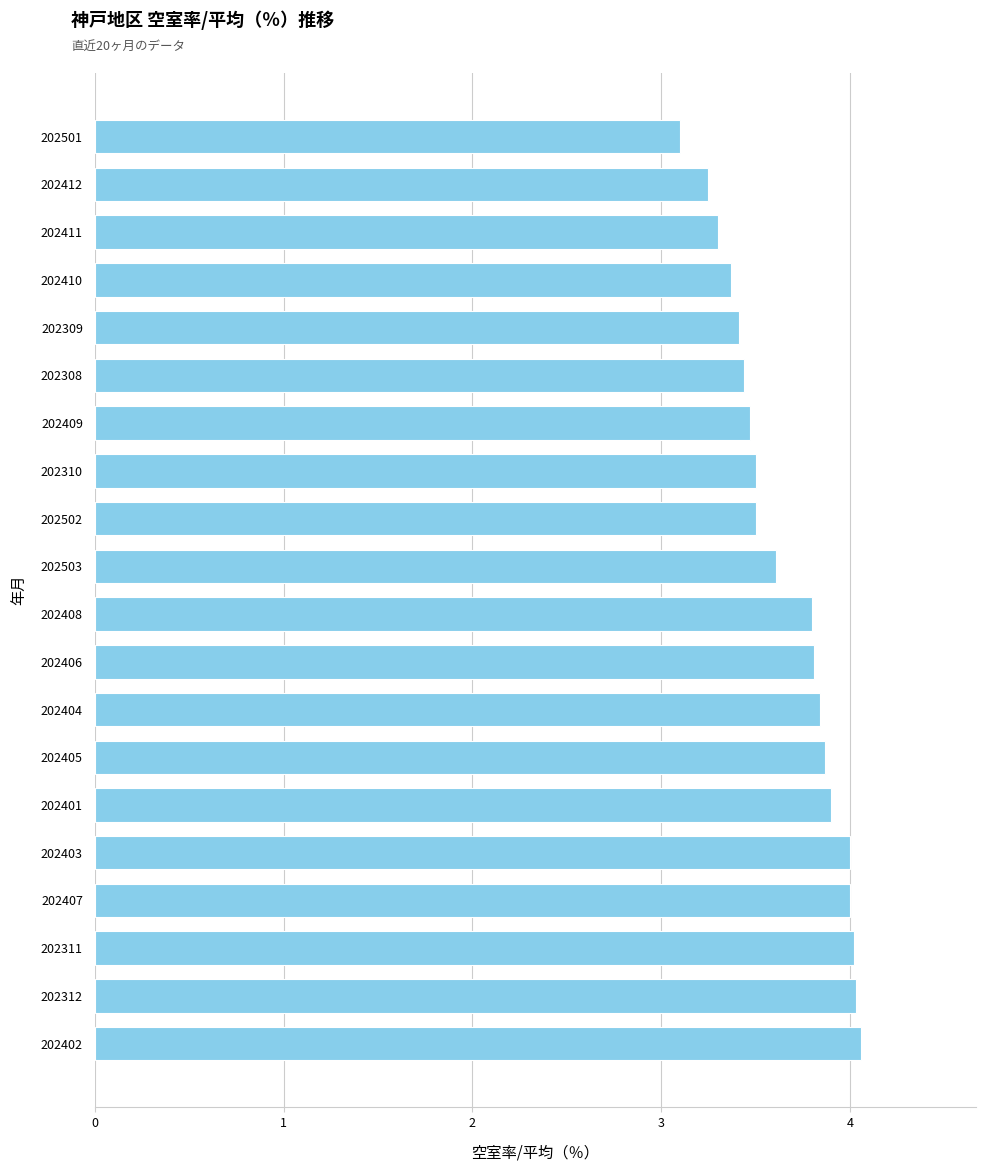

At which label is the value closest to 3?

202501